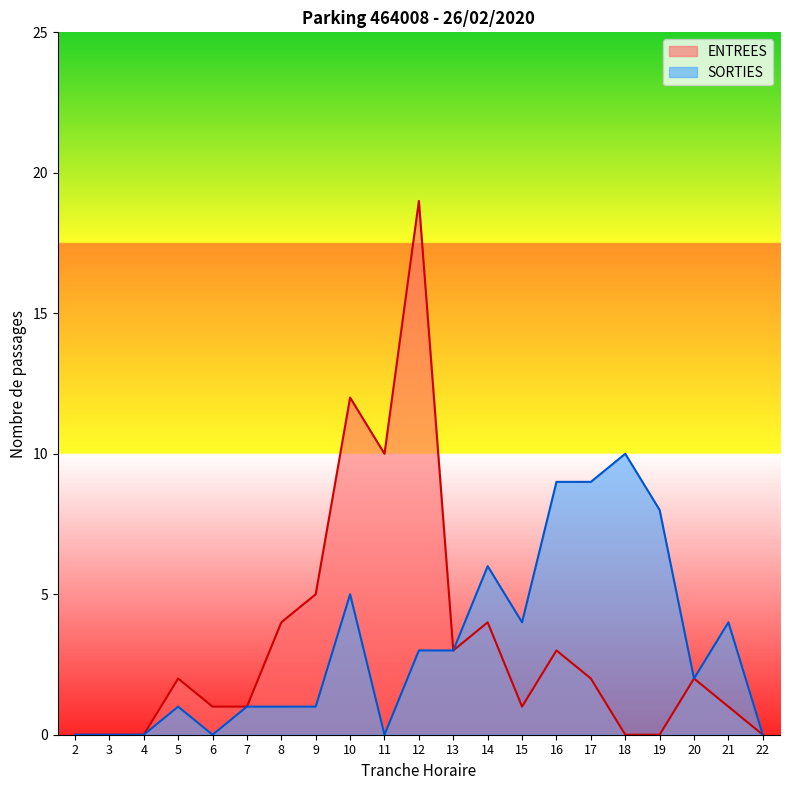

How many distinct data groups are displayed?

2